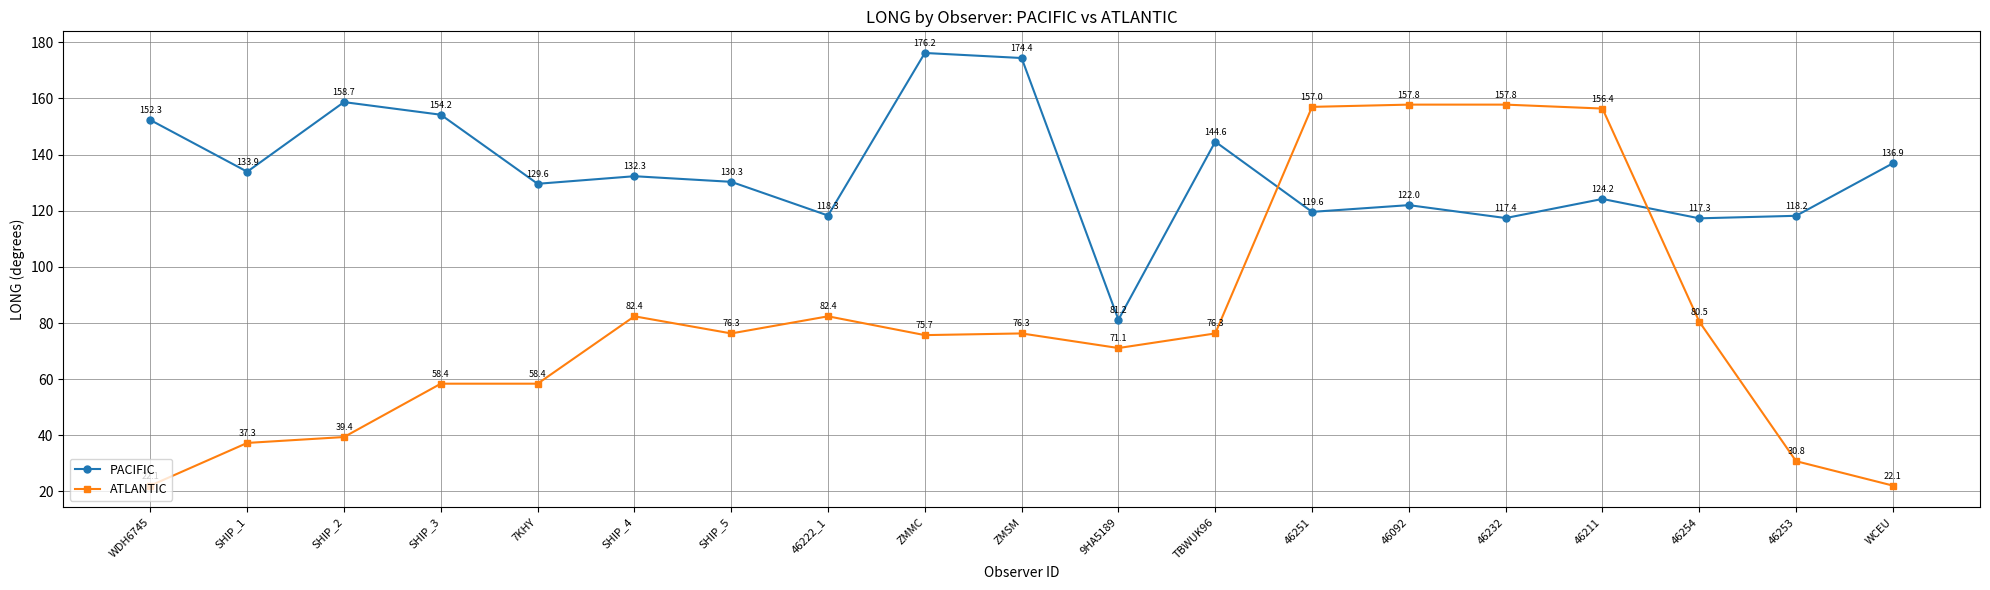

Reading left to right, what are all the values shown in this chart?

PACIFIC: WDH6745=152.3	SHIP_1=133.9	SHIP_2=158.7	SHIP_3=154.2	7KHY=129.6	SHIP_4=132.3	SHIP_5=130.3	46222_1=118.3	ZMMC=176.2	ZMSM=174.4	9HA5189=81.2	TBWUK96=144.6	46251=119.6	46092=122.0	46232=117.4	46211=124.2	46254=117.3	46253=118.2	WCEU=136.9
ATLANTIC: WDH6745=22.1	SHIP_1=37.3	SHIP_2=39.4	SHIP_3=58.4	7KHY=58.4	SHIP_4=82.4	SHIP_5=76.3	46222_1=82.4	ZMMC=75.7	ZMSM=76.3	9HA5189=71.1	TBWUK96=76.3	46251=157.0	46092=157.8	46232=157.8	46211=156.4	46254=80.5	46253=30.8	WCEU=22.1